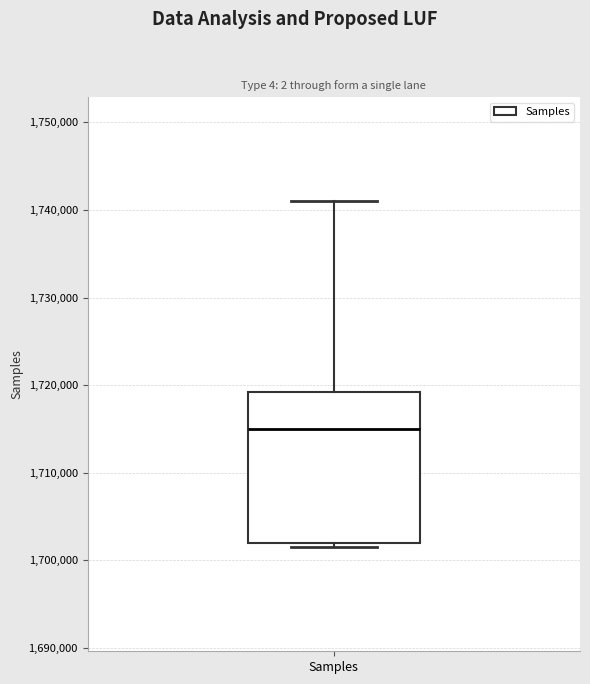

Transcribe this box plot: give where the median line is, the range the box spans, and where the two whiskers end, as read against the y-axis. The values are not printed on the chart, so give them approximately, as read against the axis.

median 1715000, box 1702000 to 1719000, whiskers 1701000 to 1741000